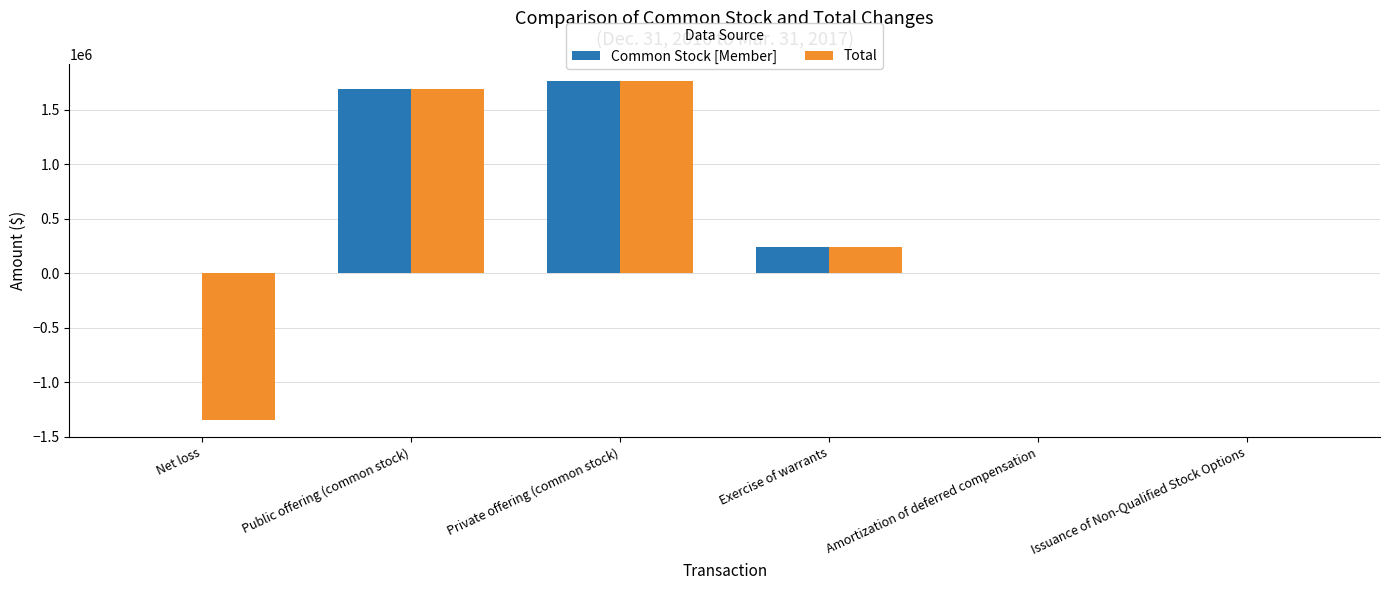

True or false: Common Stock [Member] has a value of 500819 at Public offering (common stock).

False